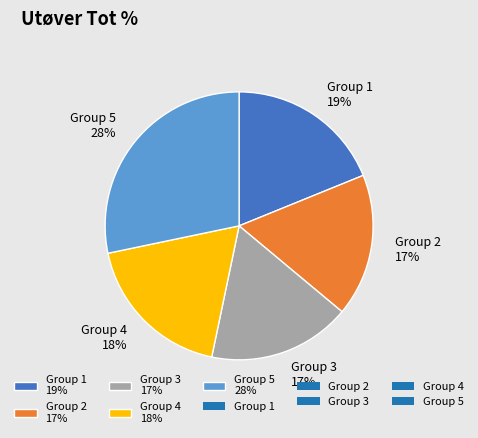

Between Group 4 18% and Group 5 28%, which is larger?

Group 5 28%